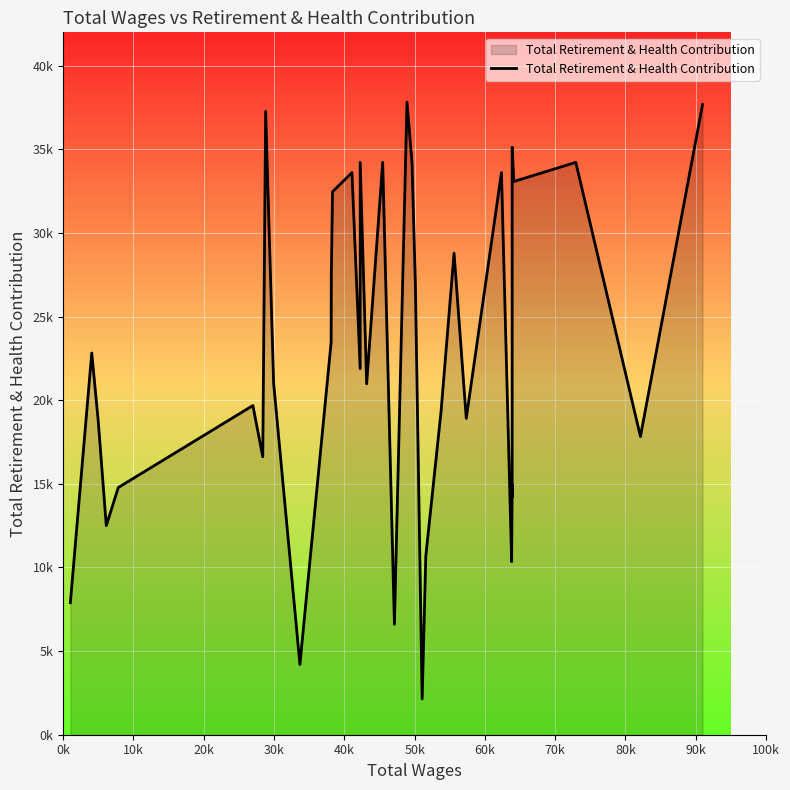

Reading left to right, list all the values displayed in this chart.

7894	22828	18797	12504	14781	19684	16620	37277	21016	4200	23465	27604	32468	33613	21887	34225	20983	34225	6605	37829	34226	26966	2141	10698	19284	28794	18918	33613	10351	14949	14228	34677	35129	33081	34225	17832	37678